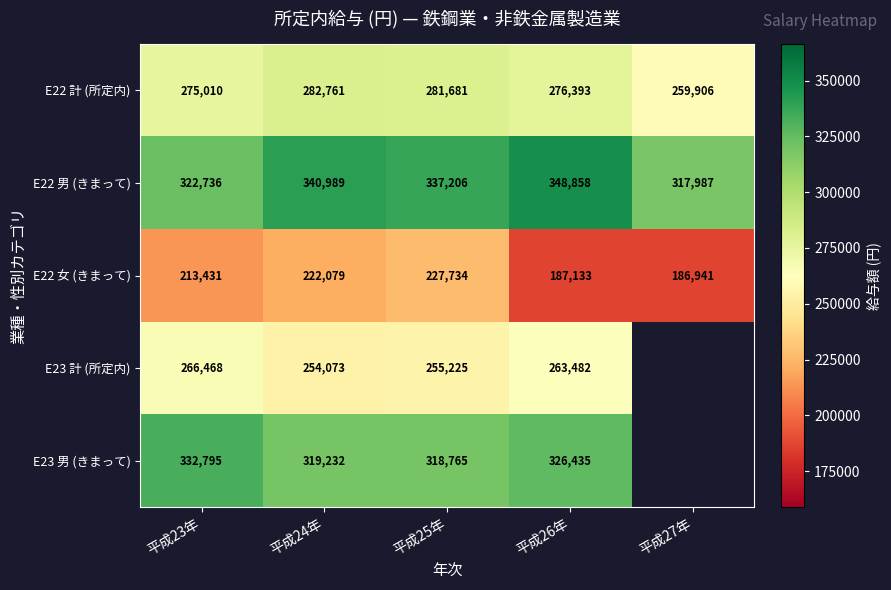

Read the E22 計 (所定内) value at 平成26年.

276393